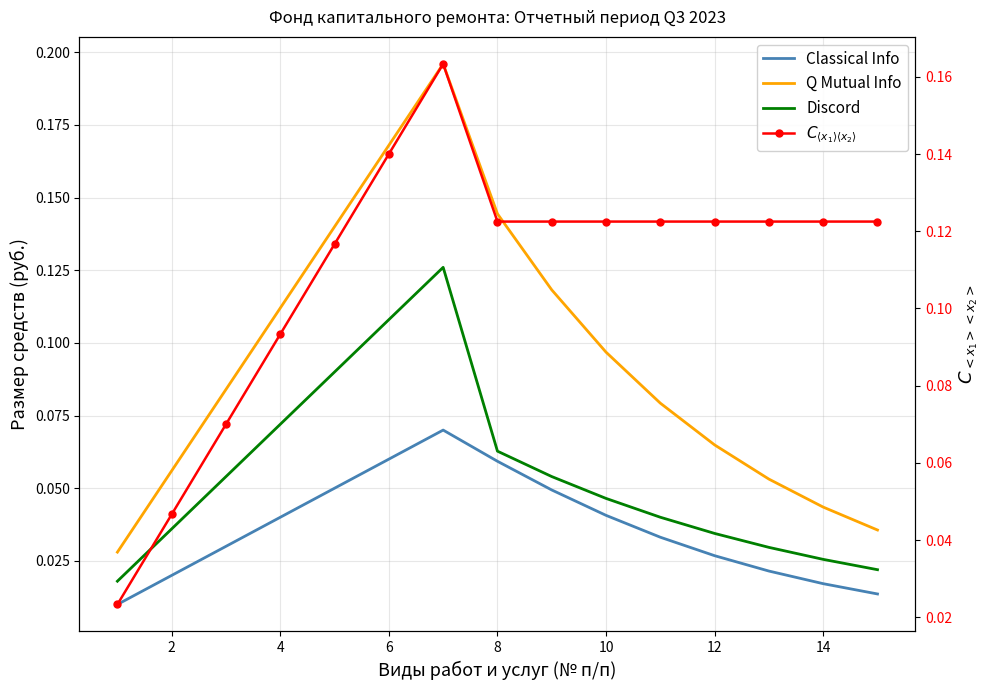

Which series has the widest spread of values?

Q Mutual Info